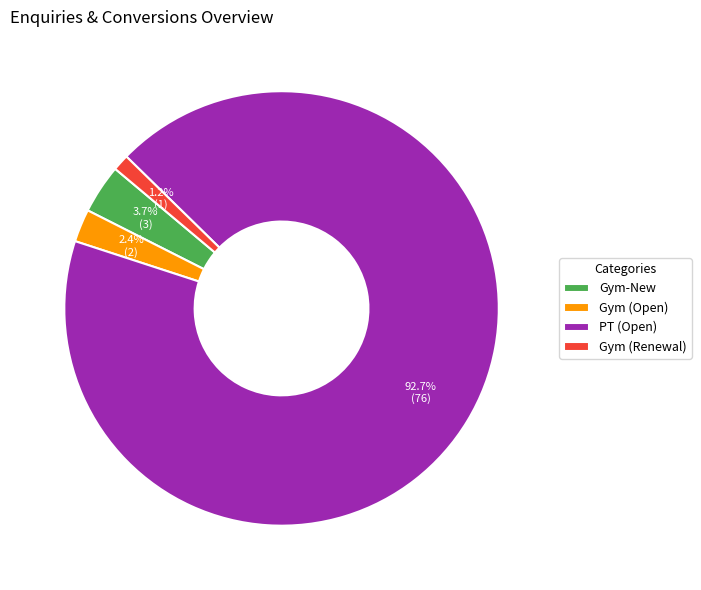

Count the number of slices in the pie.

4